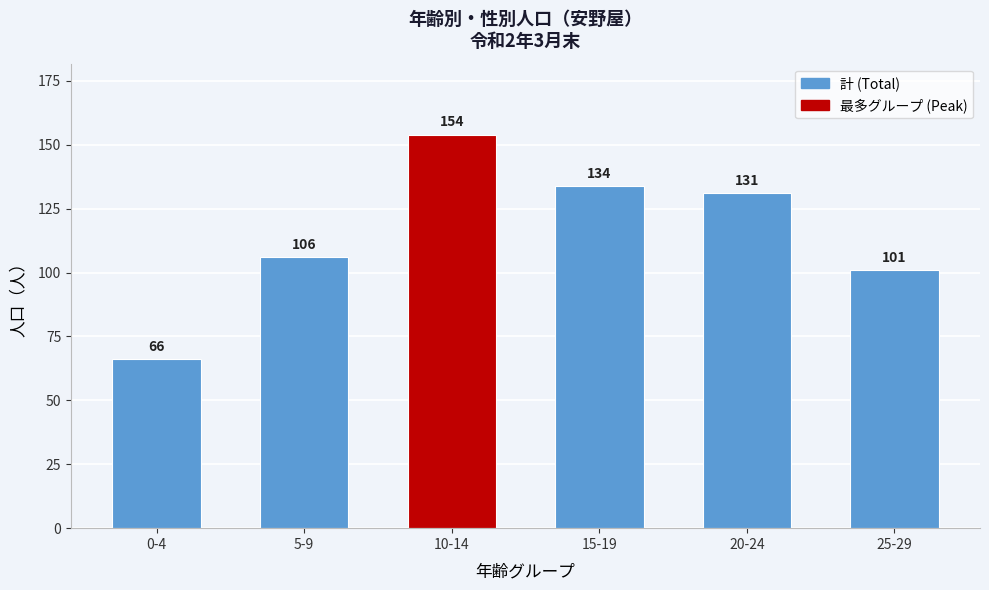

Reading left to right, list all the values displayed in this chart.

0-4=66	5-9=106	10-14=154	15-19=134	20-24=131	25-29=101